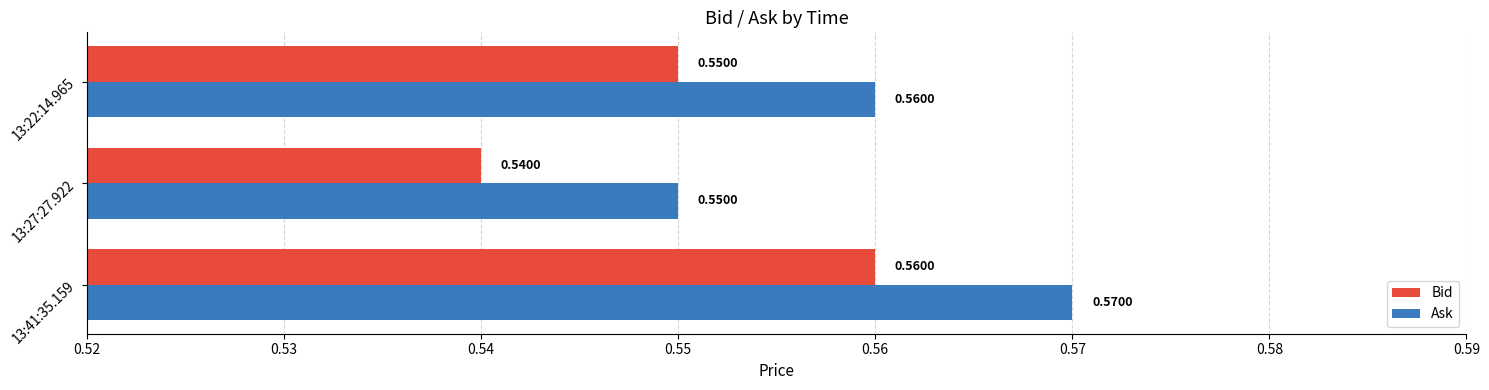

What is the sum of all Ask values?

1.7